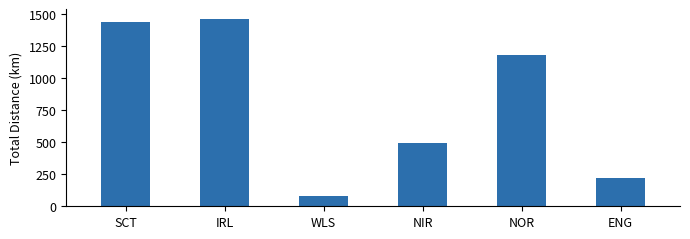

Reading left to right, list all the values displayed in this chart.

1438.3	1464.3	77.9	492.8	1183.6	220.0